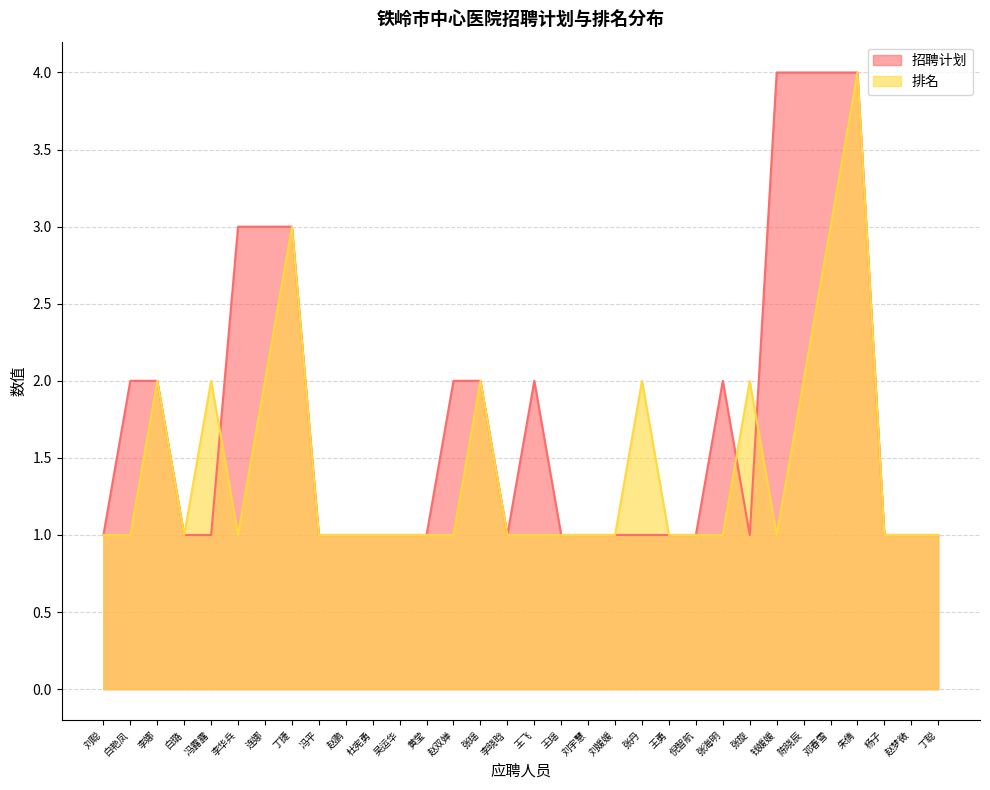

Is it true that 招聘计划 equals 1 at 刘宇慧?

True